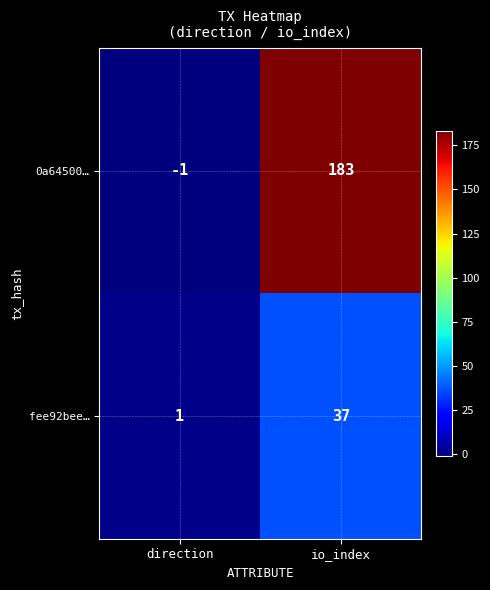

Where is 0a64500… nearest to the value 91?

direction